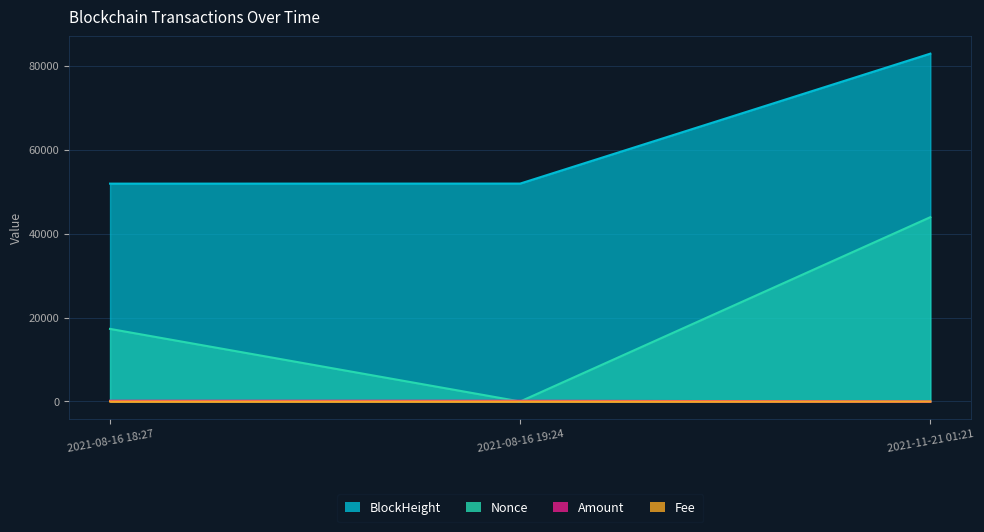

The Amount series shows 282.8 at 2021-08-16 19:24. True or false?

False